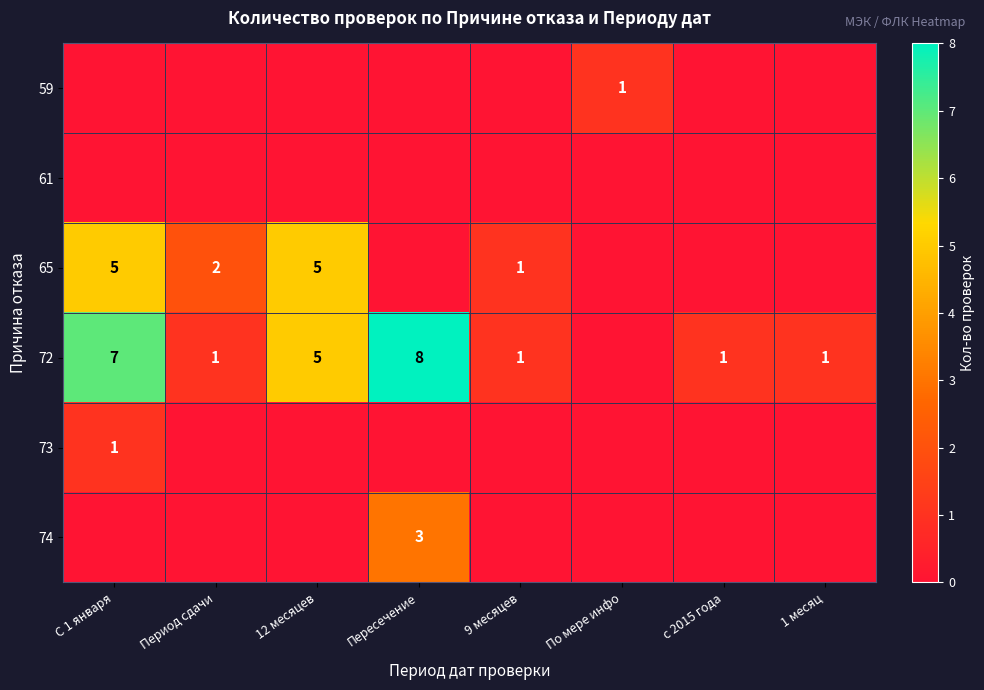

What is the difference between the highest and lowest values at 12 месяцев?

5